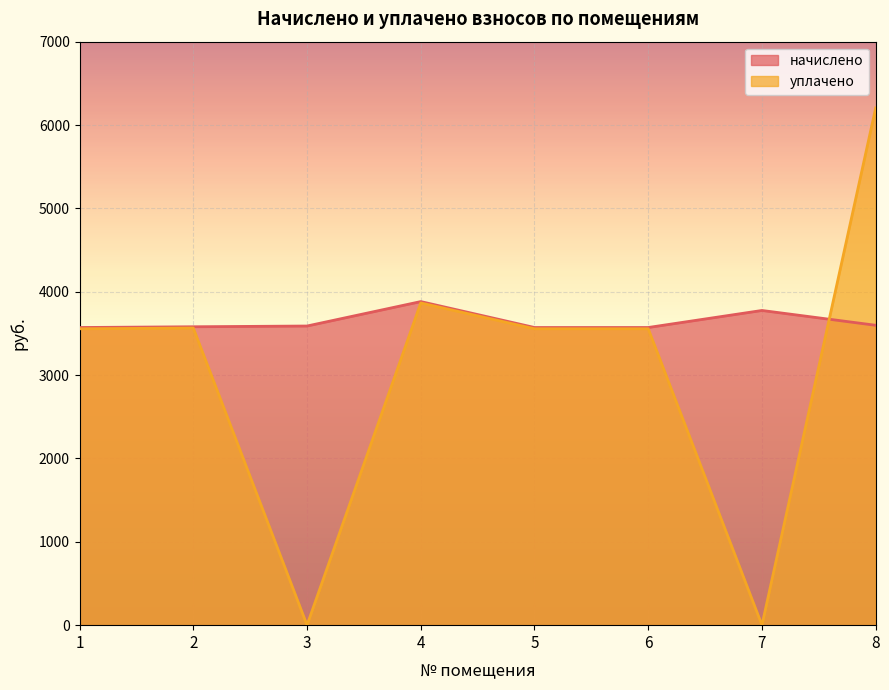

How many lines are shown in the chart?

2